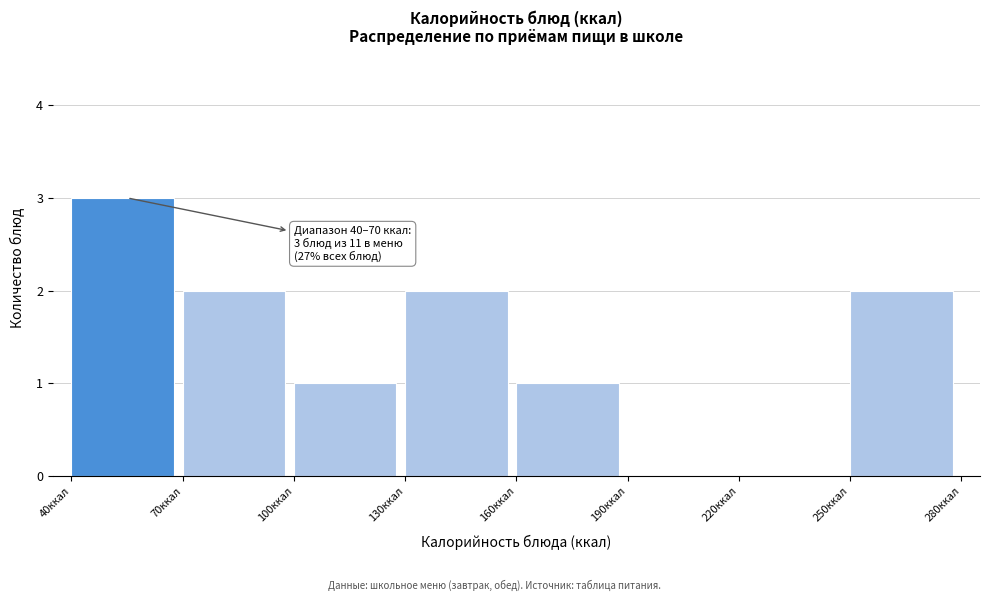

Which range on the x-axis has the tallest bar?

40 to 70